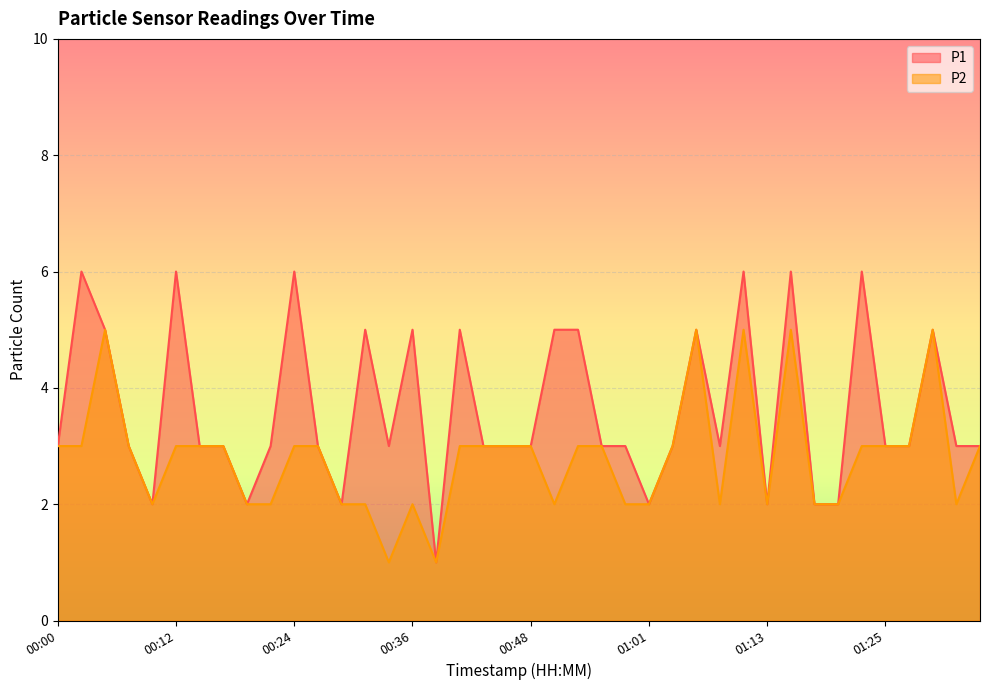

The value of P1 at 01:32 is 1. True or false?

False